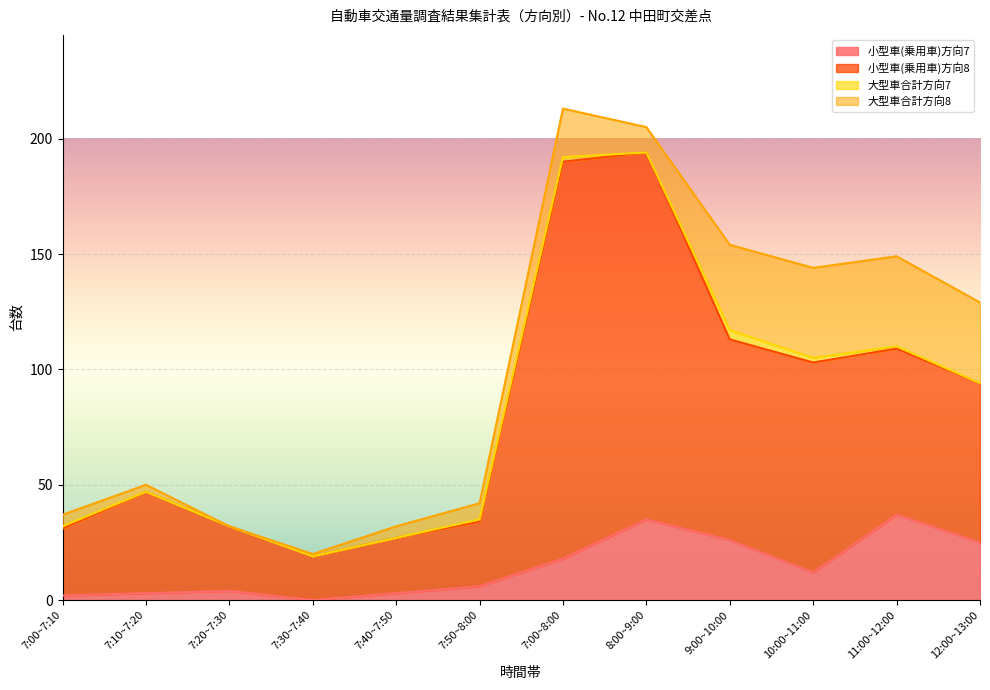

What is the label of the 3rd point from the left?

7:20~7:30